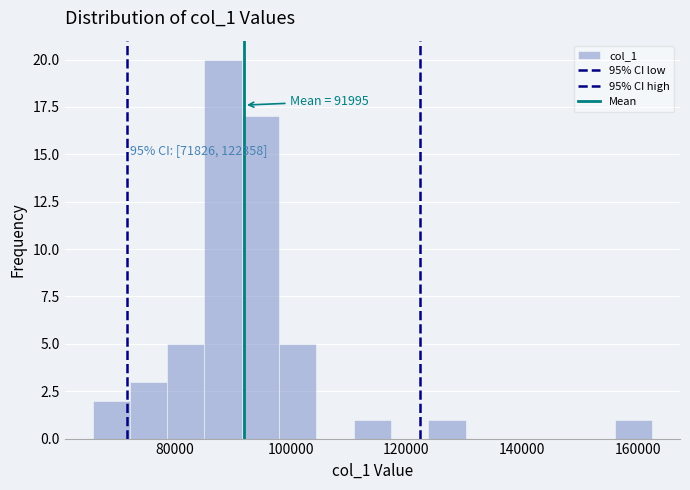

Read against the x-axis, roughly where is the centre of the tallest bar?

88000